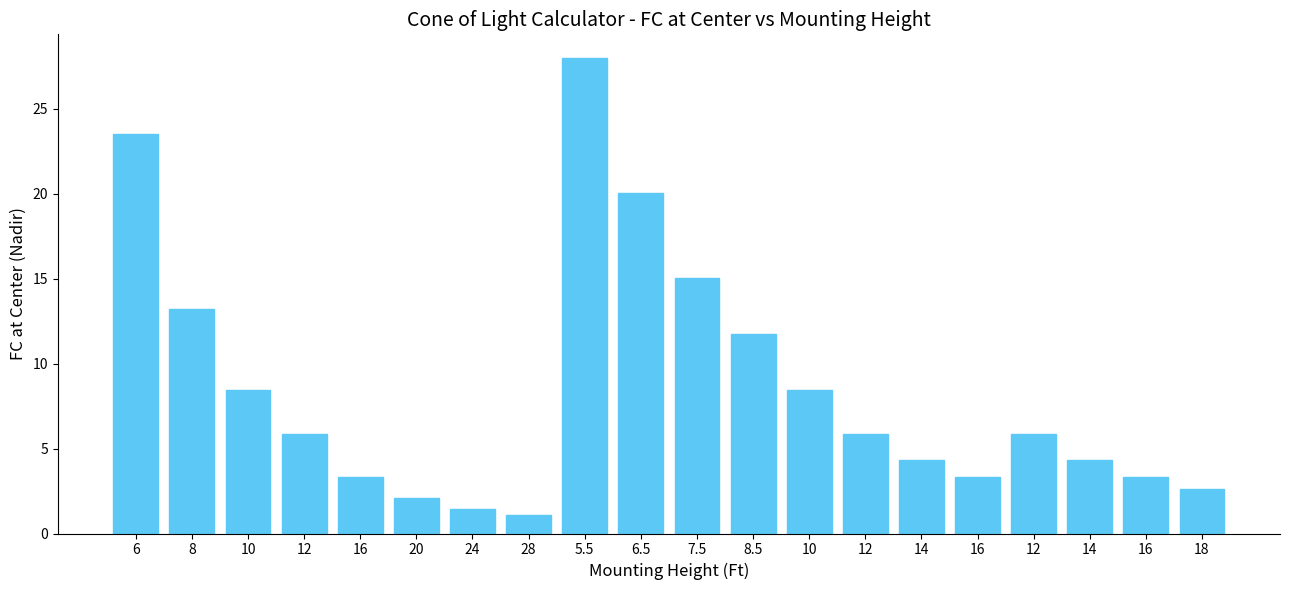

The chart shows a value of 1.3 at 20. True or false?

False